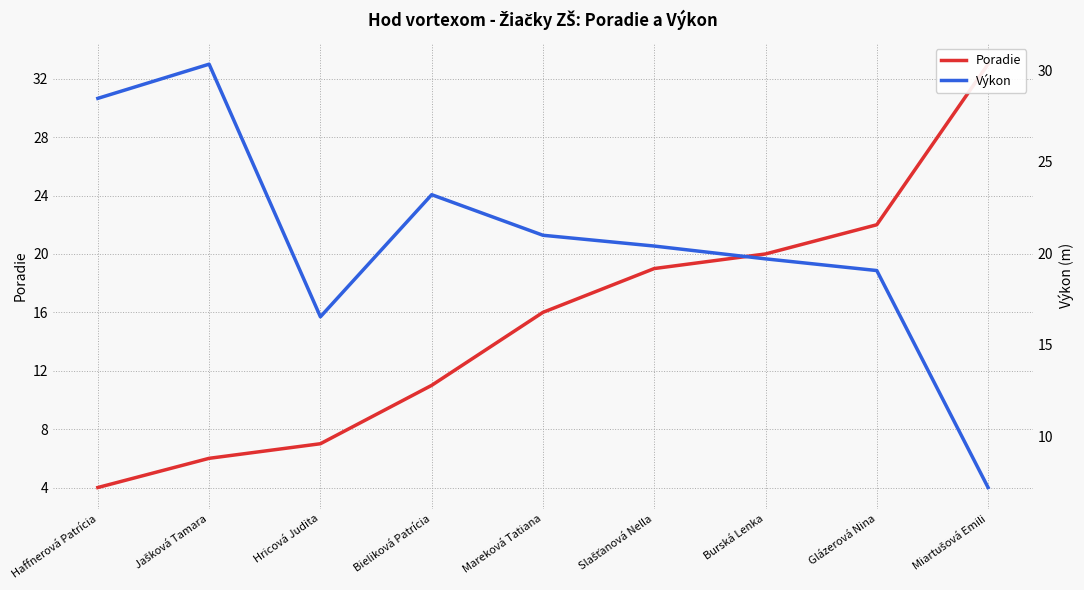

How many times do Výkon and Poradie cross each other?

1